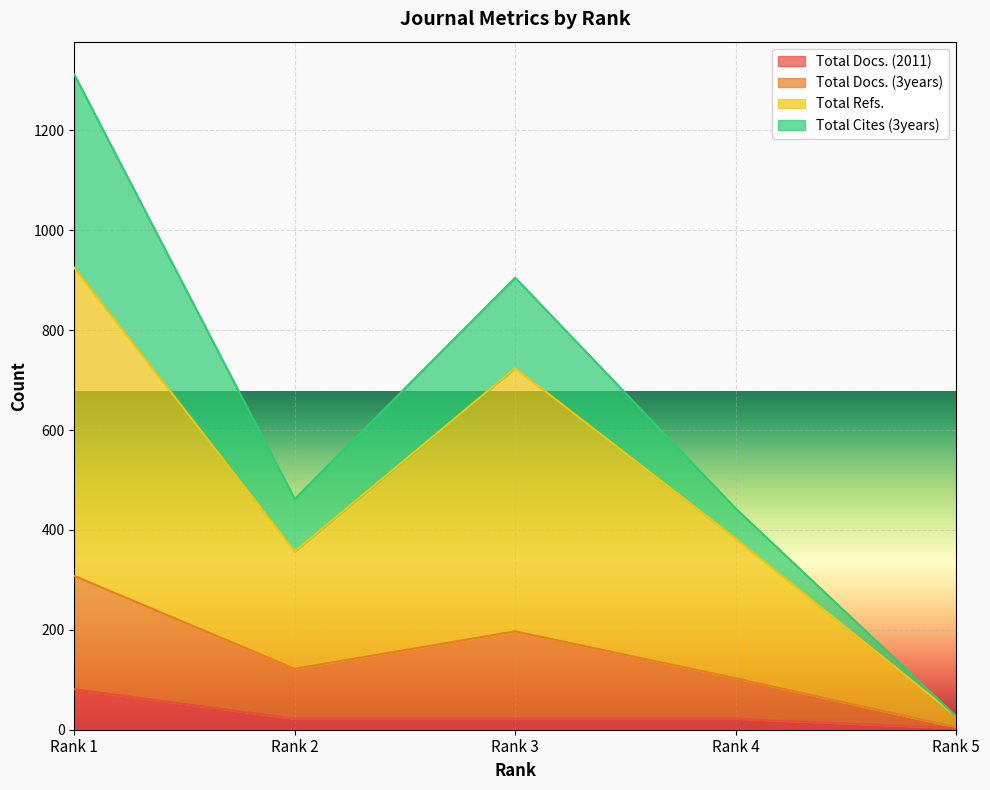

Which category has the highest value in the Total Docs. (2011) series?

Rank 1